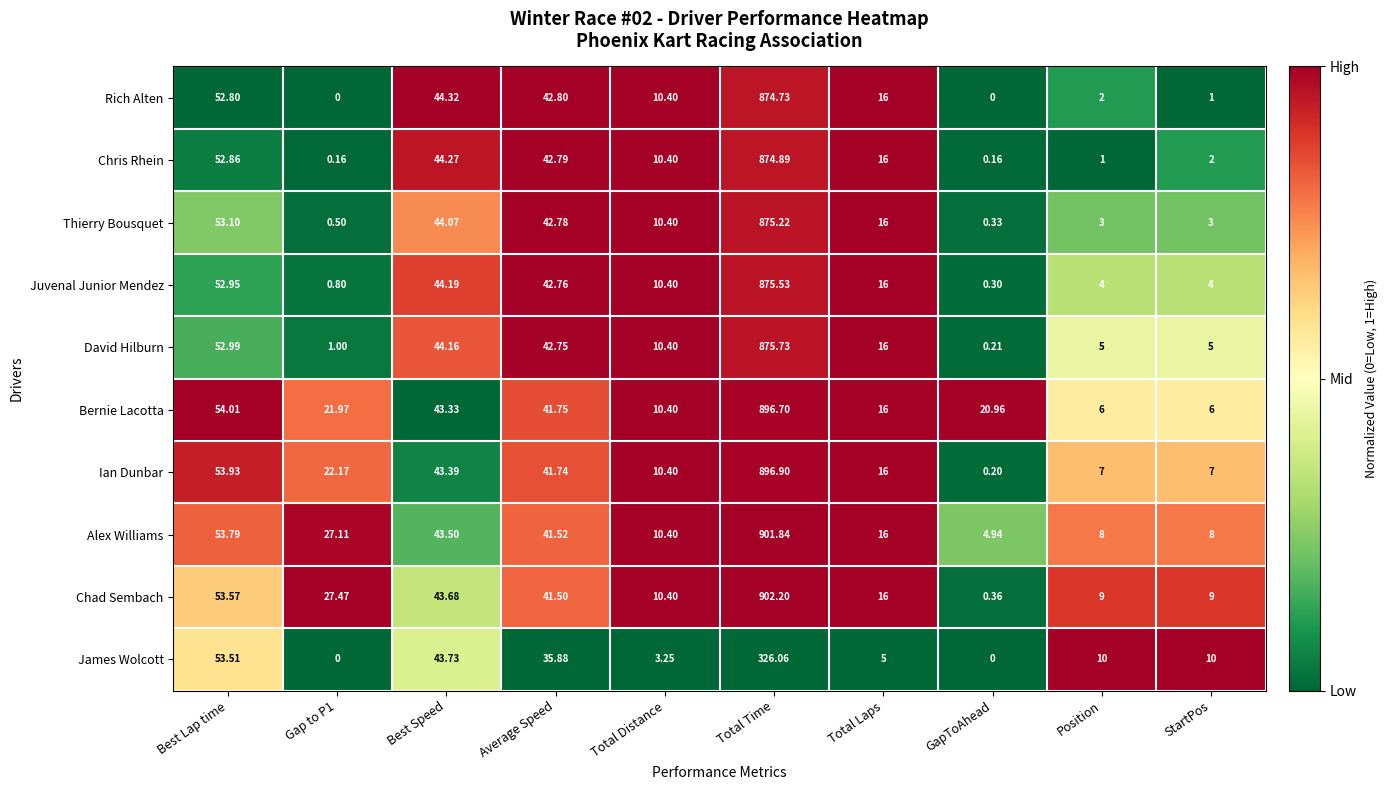

Where does the Rich Alten series first go above 16?

Best Lap time